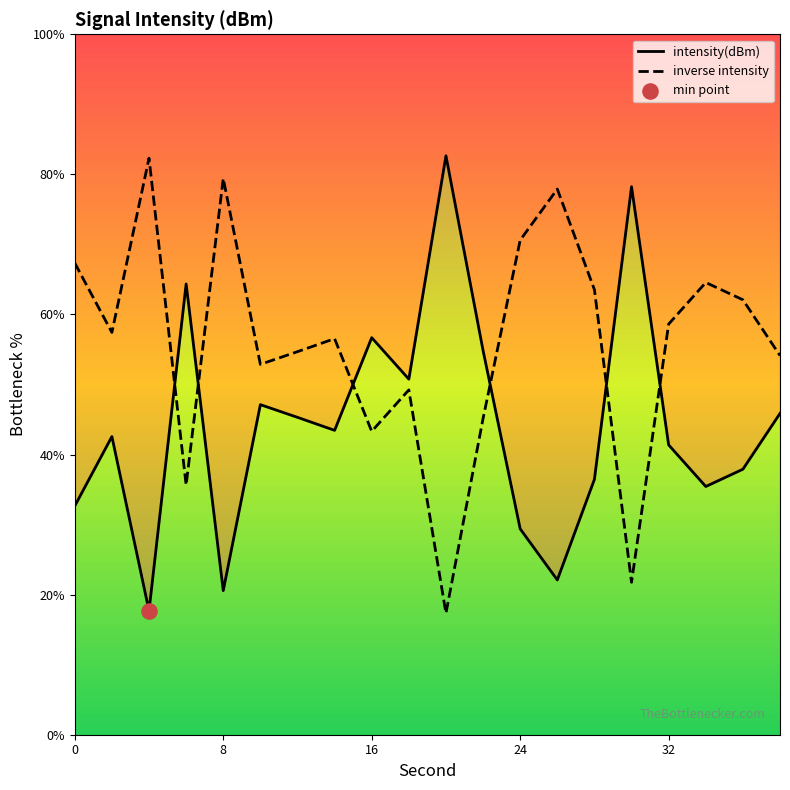

Which series has the widest spread of Y values?

intensity(dBm)